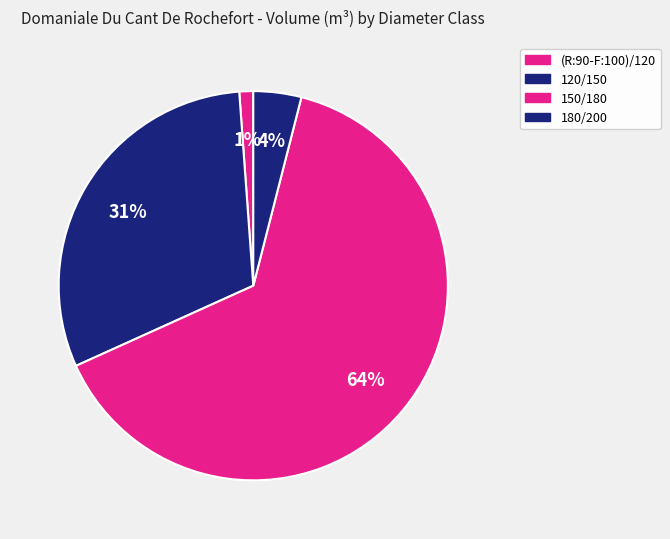

What portion of the pie excludes 150/180?

35.7%